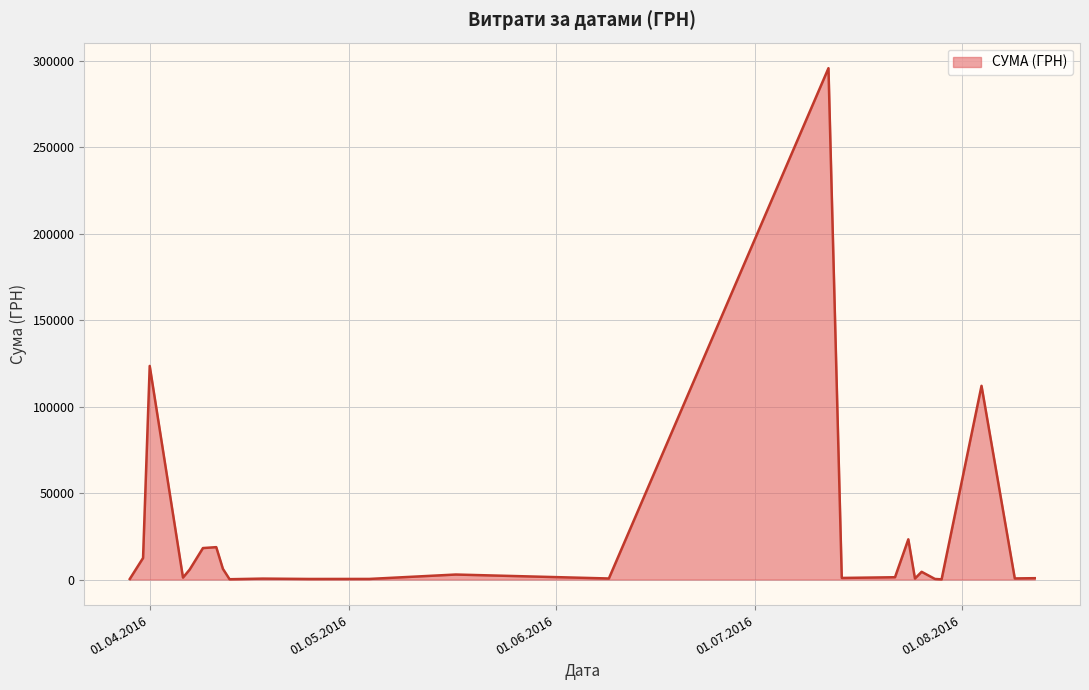

What is the greatest value displayed?

295638.6